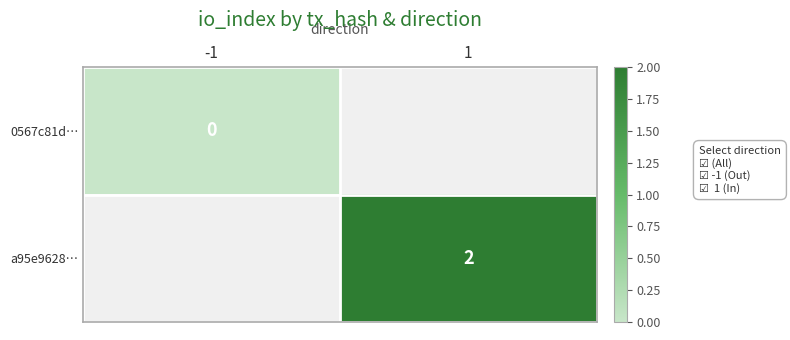

How many distinct data groups are displayed?

2